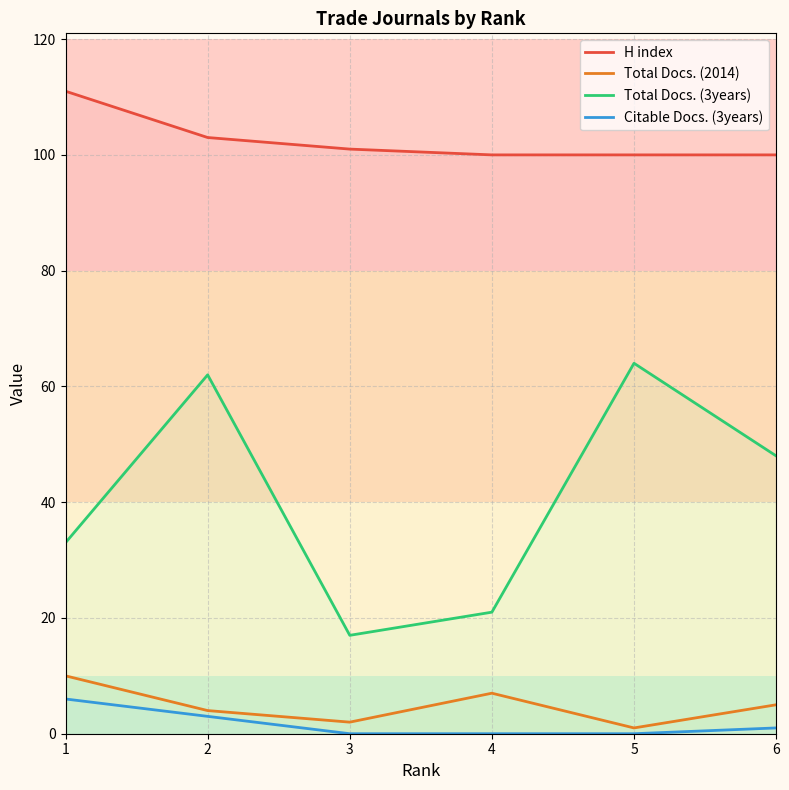

The value of Total Docs. (3years) at 1 is 11. True or false?

False